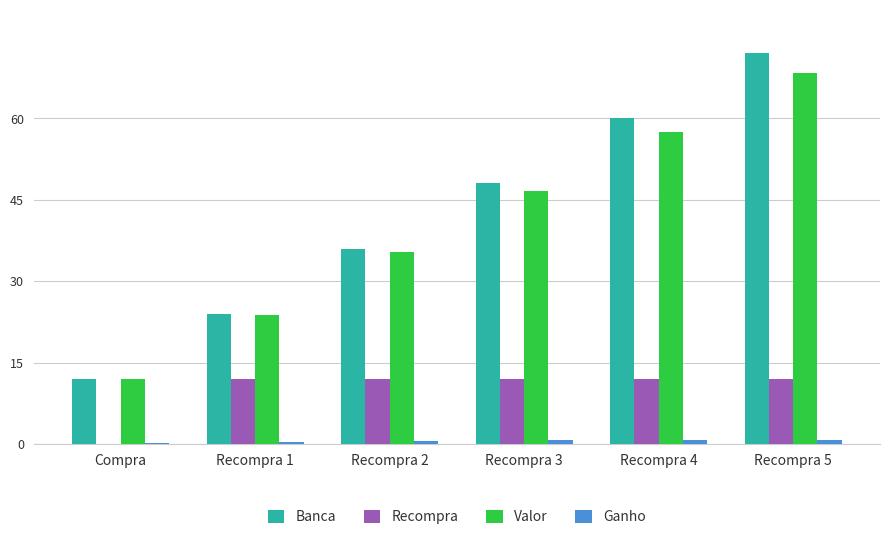

Which series changed the most between Recompra 2 and Recompra 4?

Banca